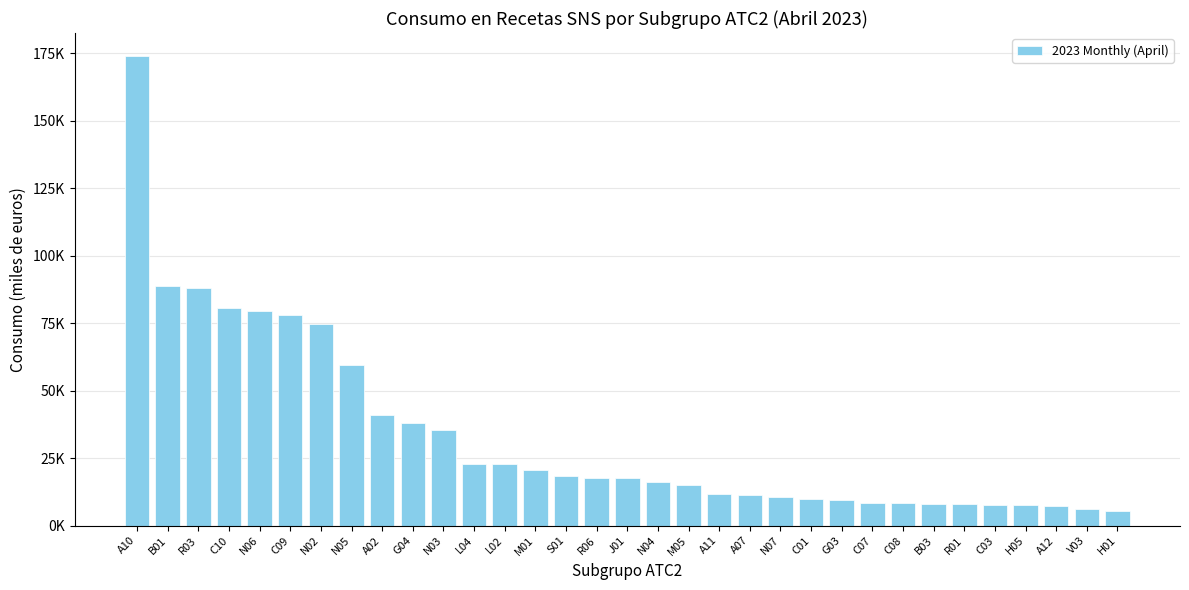

Are the bars horizontal?

No